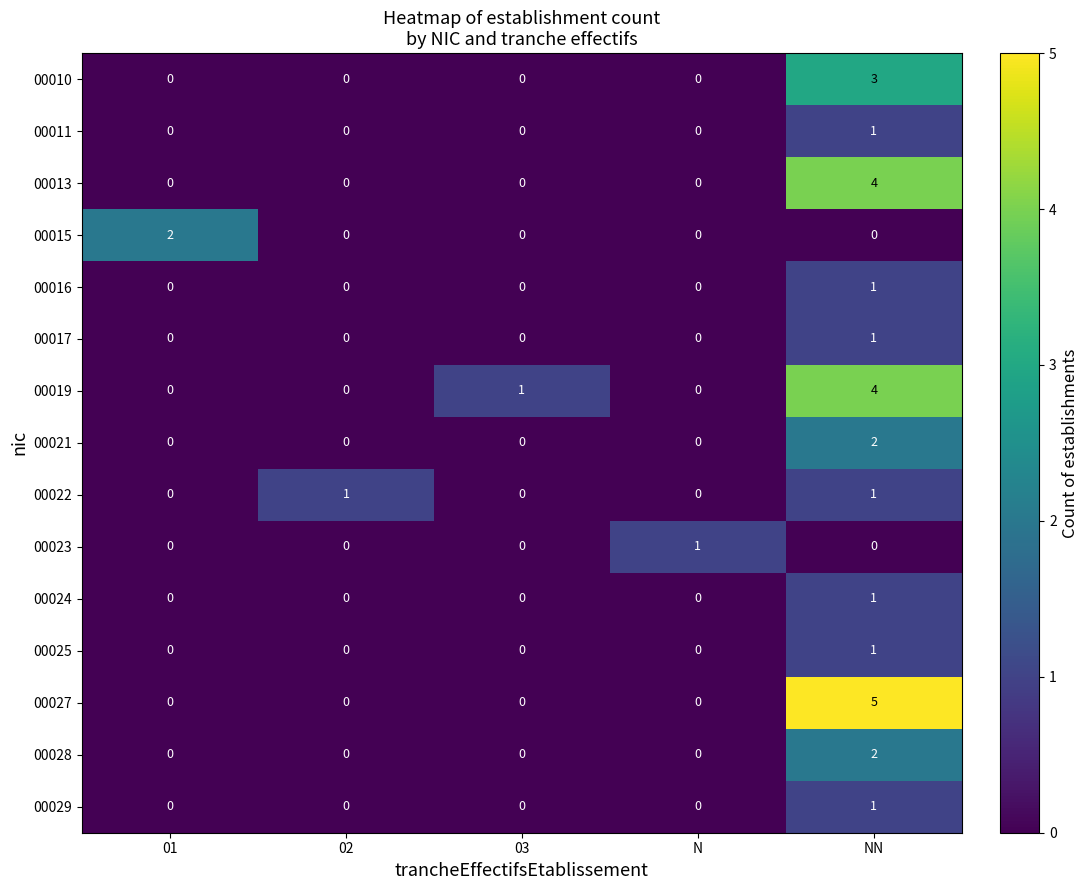

The 00022 series shows 1 at N. True or false?

False